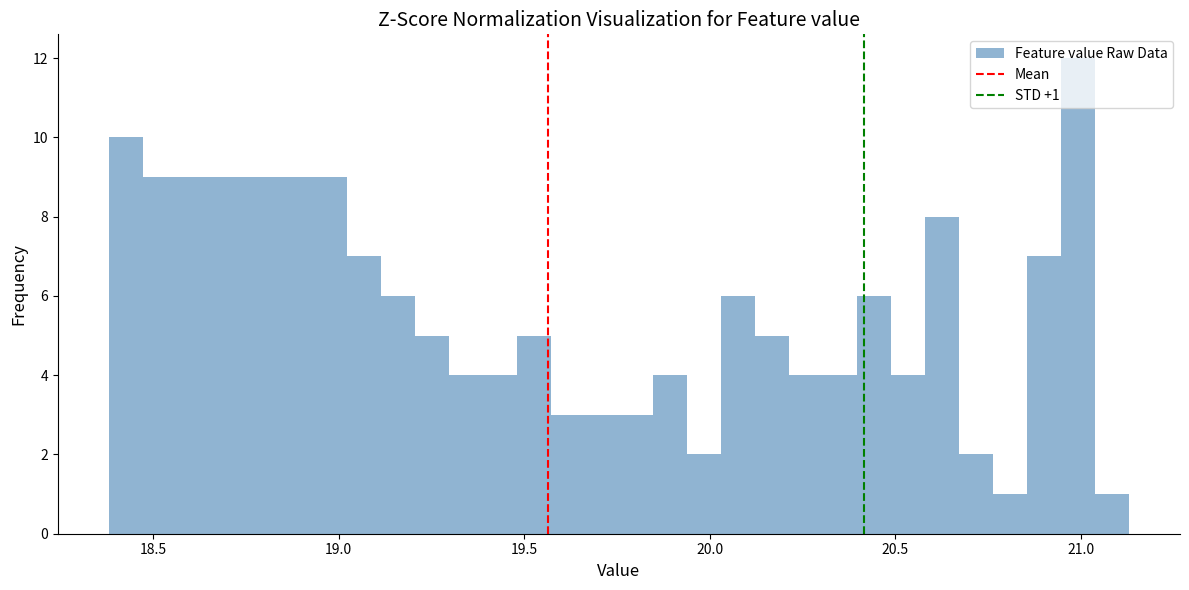

Around what value on the x-axis is the tallest bar? Give the approximate position of its centre, as read against the axis.

21.00